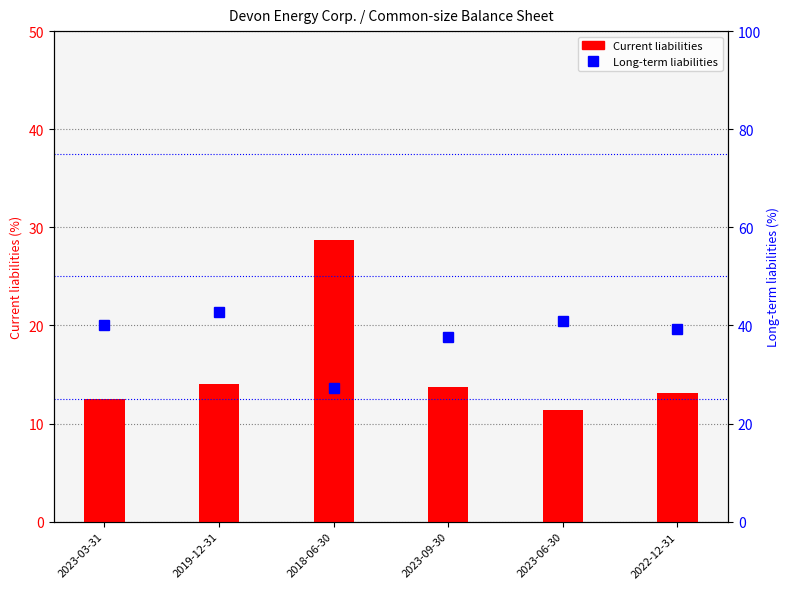

What is the average value of the Current liabilities series?

15.6